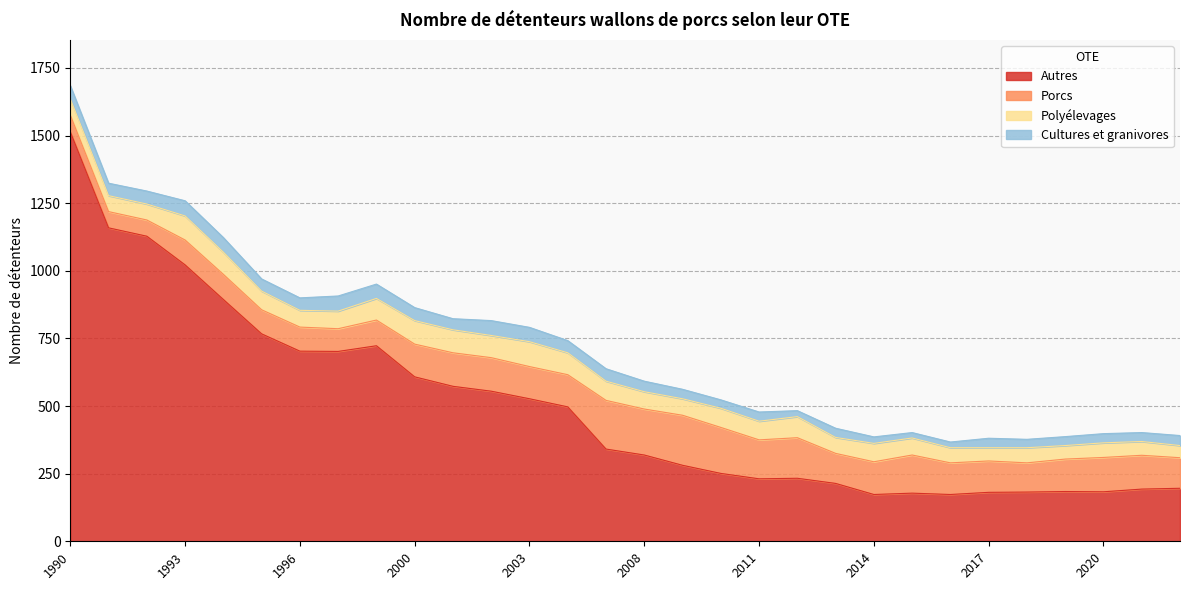

At which label is Porcs closest to 122?

2000